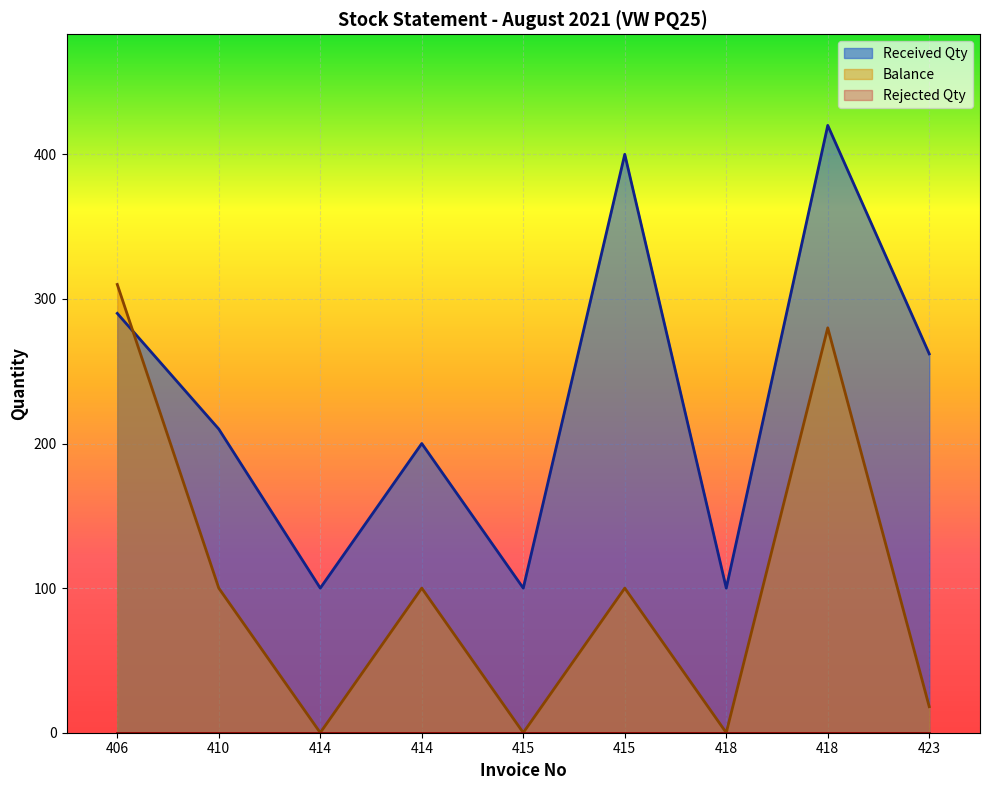

In Balance, how many points are lower than both neighbors (excluding endpoints)?

3